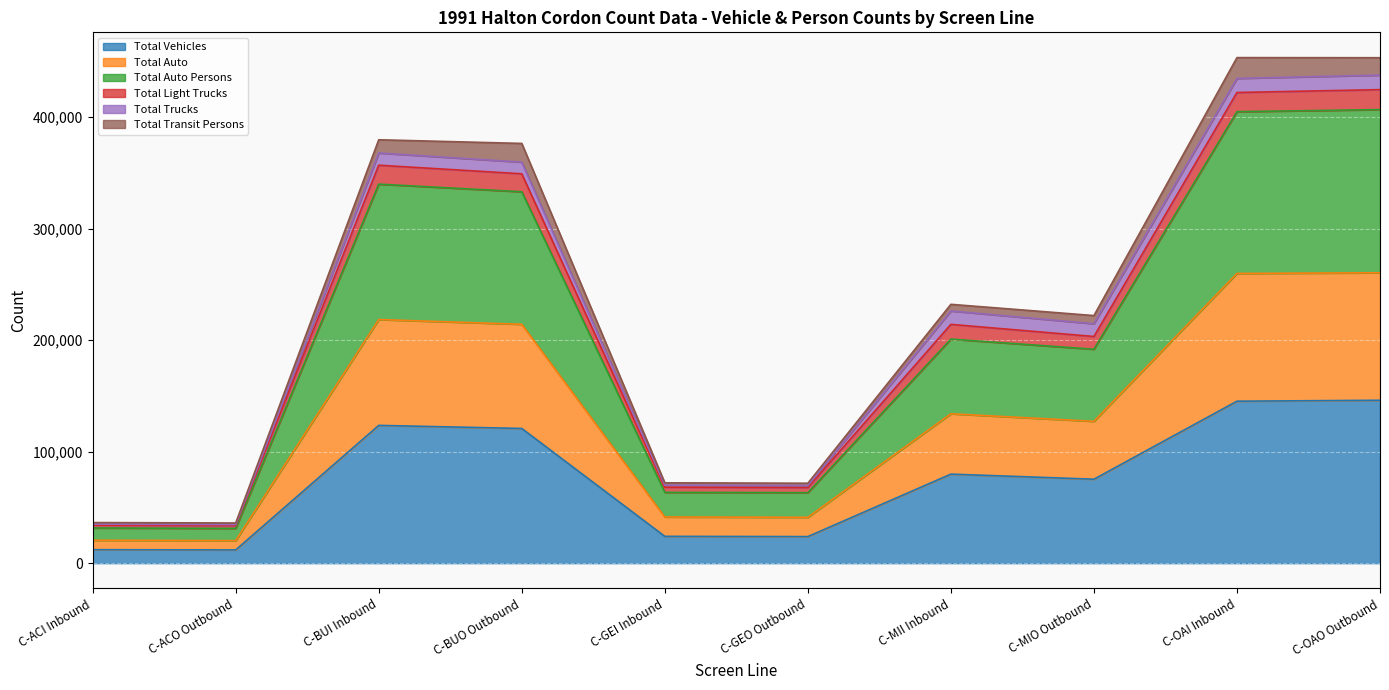

What is the smallest value displayed?

11904